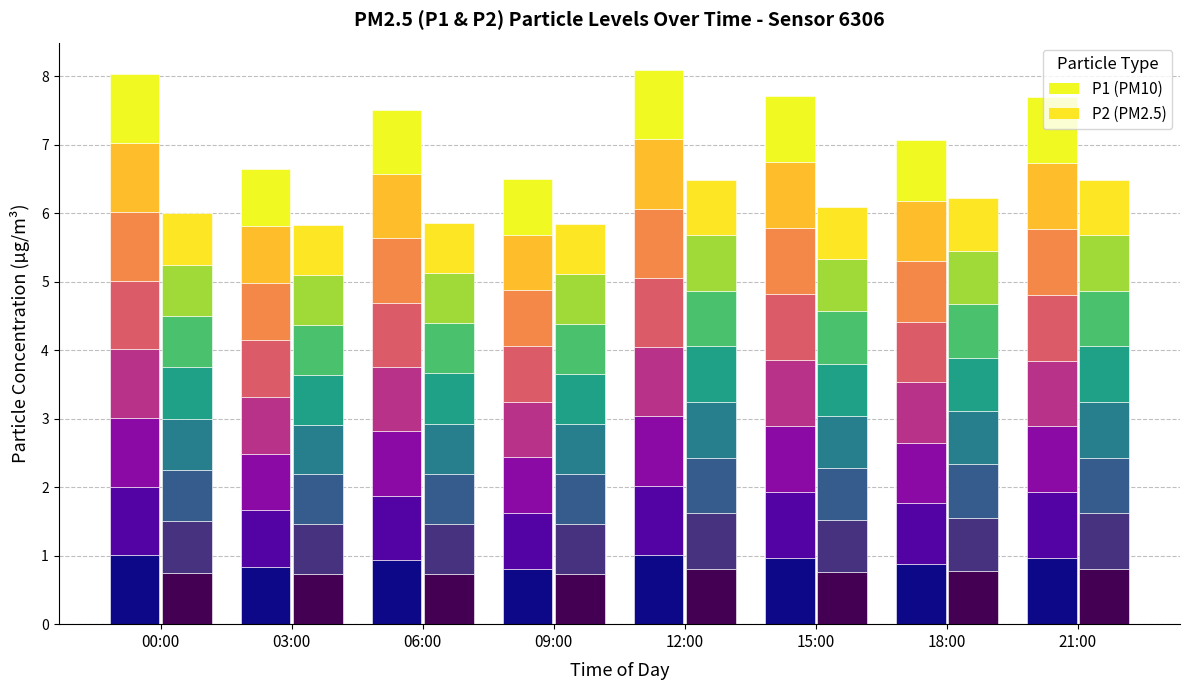

Is it true that P1 layer 7 equals 0.3 at 03:00?

False